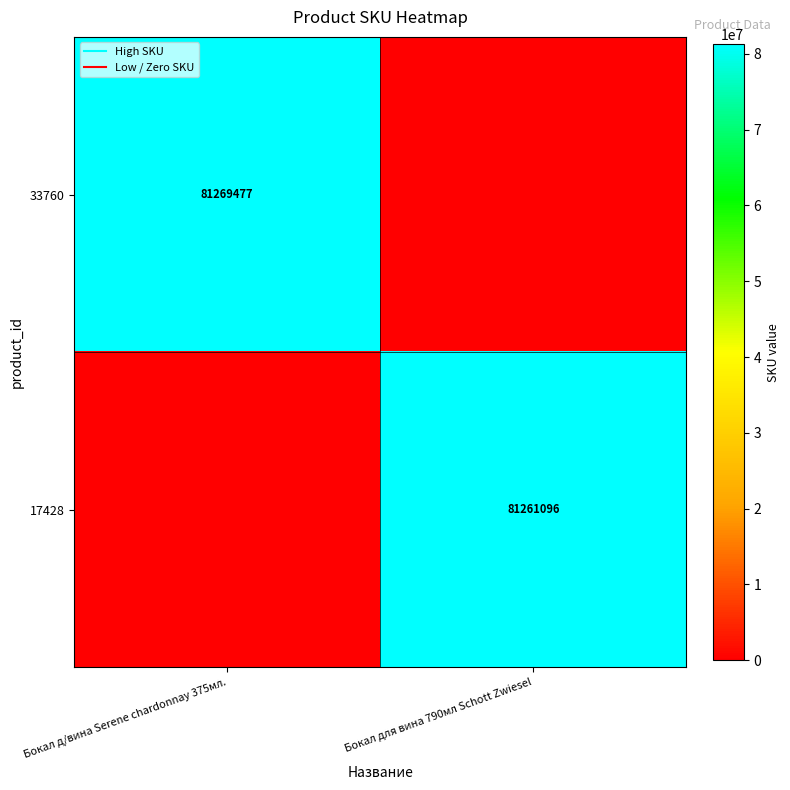

What is the spread (max minus min) of values at Бокал д/вина Serene chardonnay 375мл.?

81269477